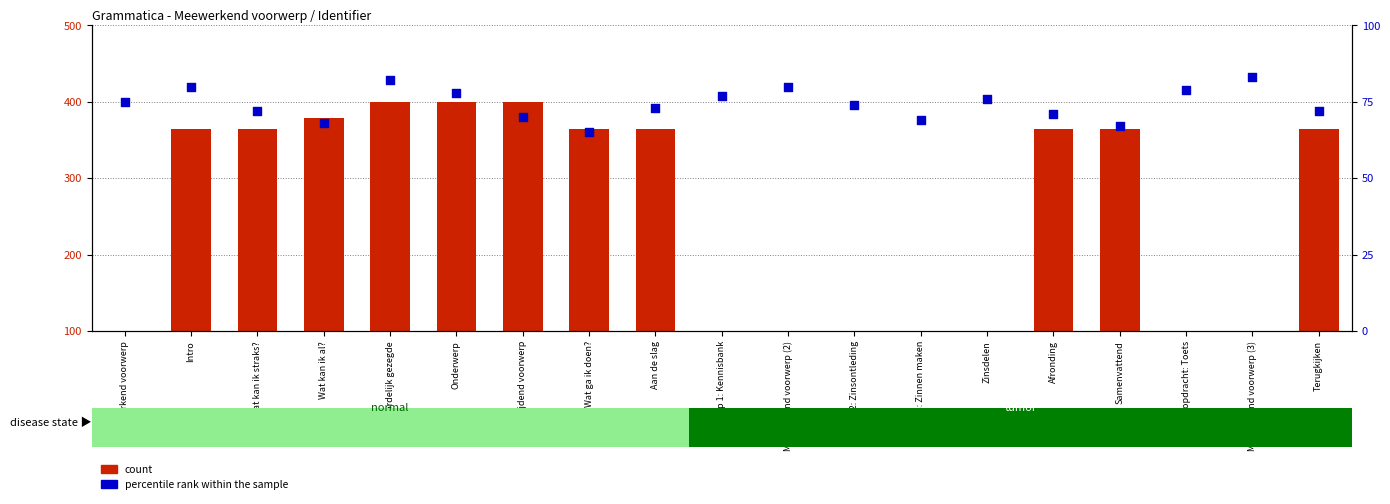

Which series reaches the minimum Y coordinate?

percentile rank within the sample